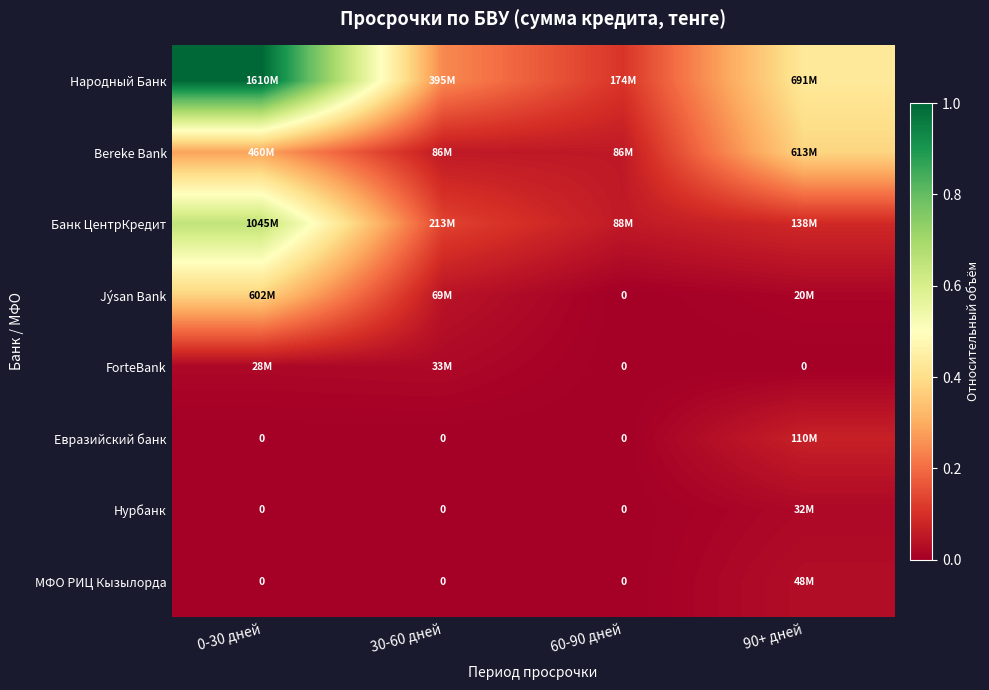

What is the spread (max minus min) of values at 60-90 дней?

0.1